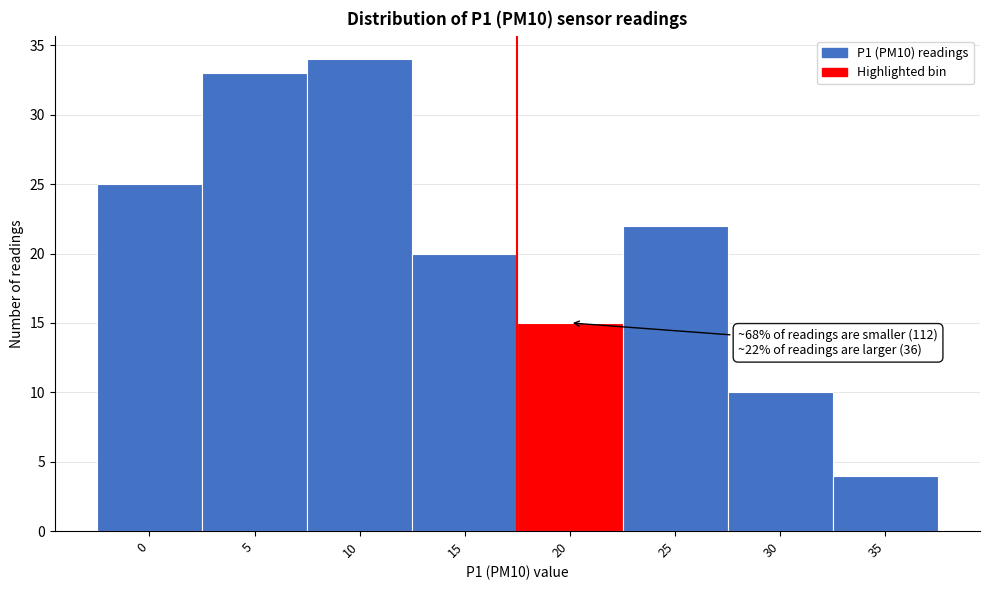

Reading right to left, extract all data points from this chart.

35=4	30=10	25=22	20=15	15=20	10=34	5=33	0=25